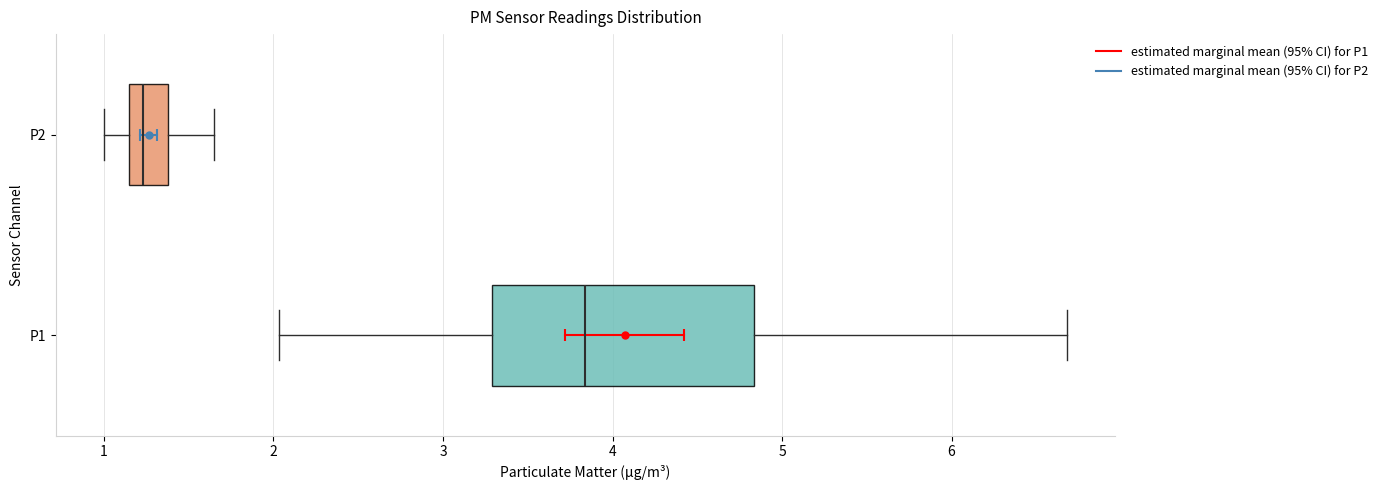

Which box has the furthest to the left median line?

P2